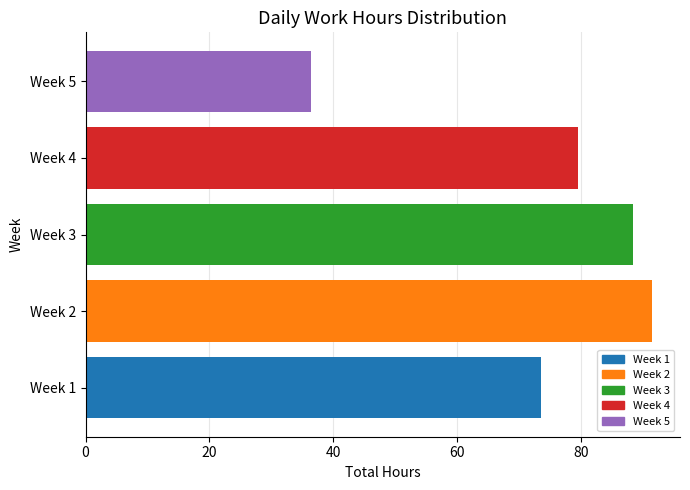

What is the ratio of the value at Week 5 to the value at Week 4?

0.5